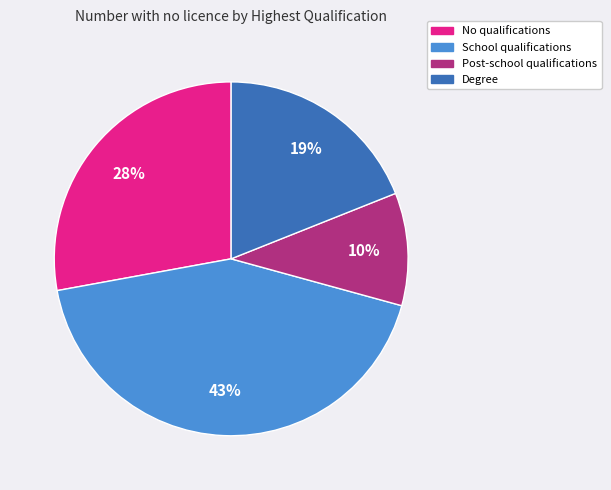

To the nearest percent, what is the difference between the largest and smallest slice percentages?

33%